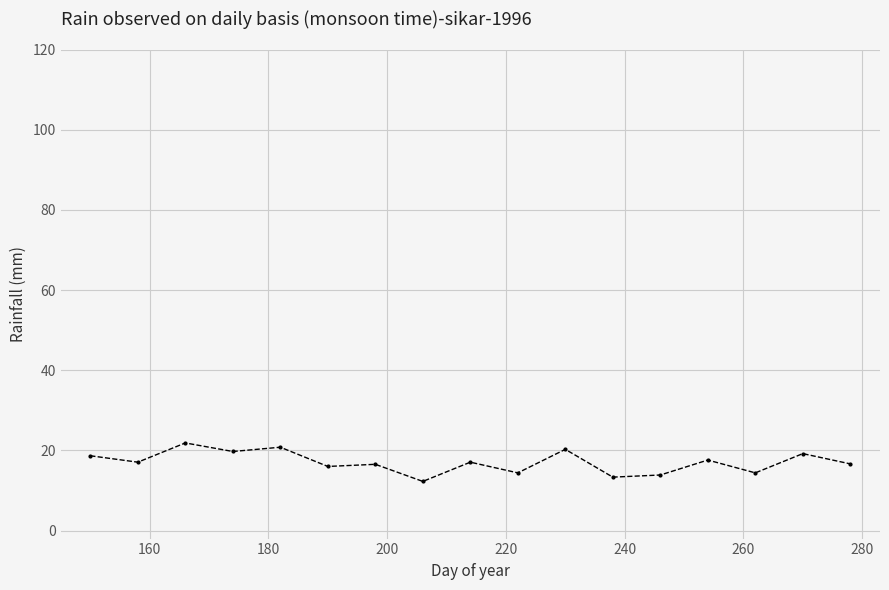

Does the chart have visible grid lines?

Yes